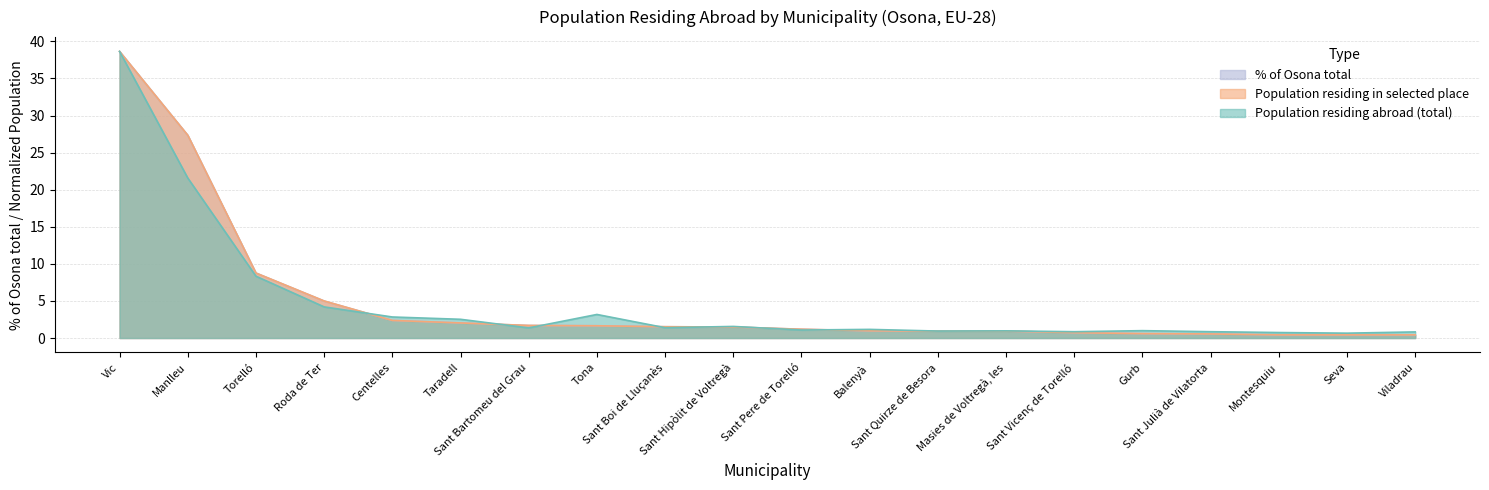

Which series has the largest total across all categories?

Population residing in selected place